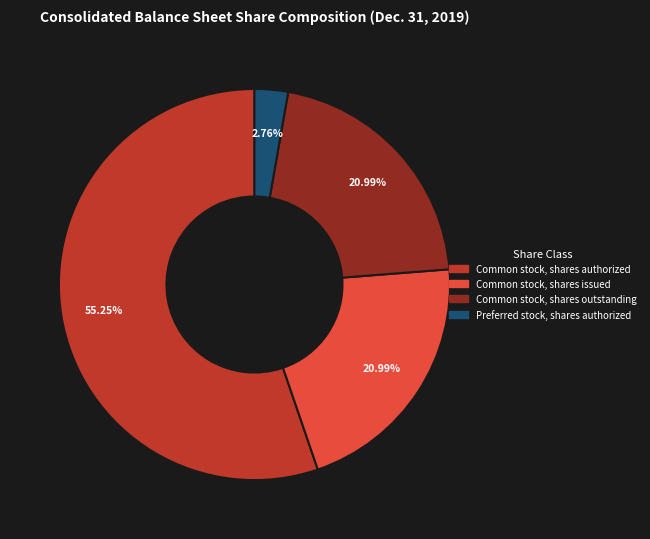

Does any single category account for the majority?

Yes